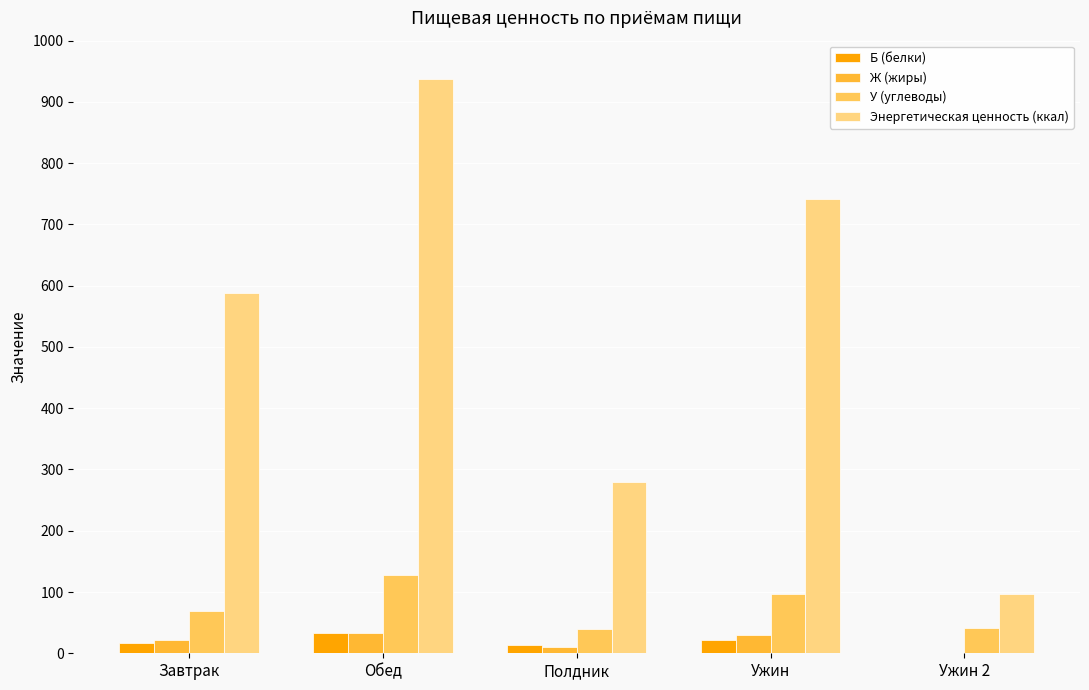

What is the difference between the maximum and second lowest values in the Б (белки) series?

20.4